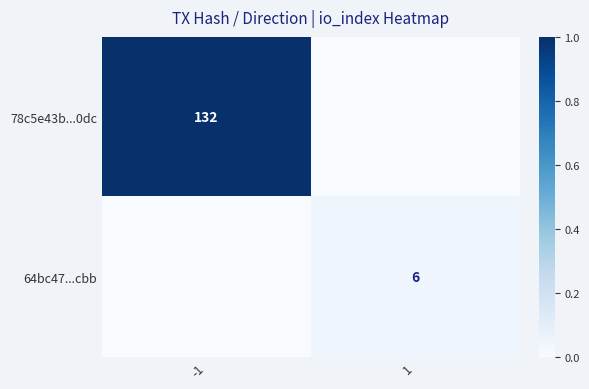

True or false: 78c5e43b...0dc has a value of 132 at -1.

True